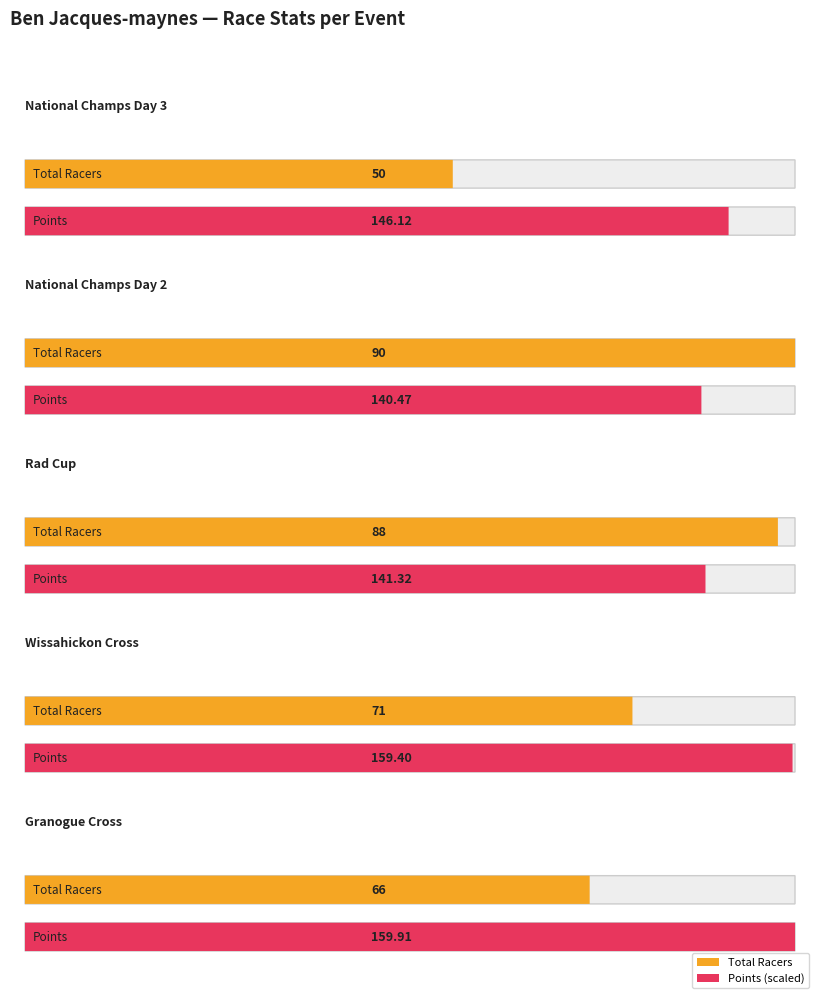

What is the difference between the maximum and second lowest values in the Total Racers series?

24.0